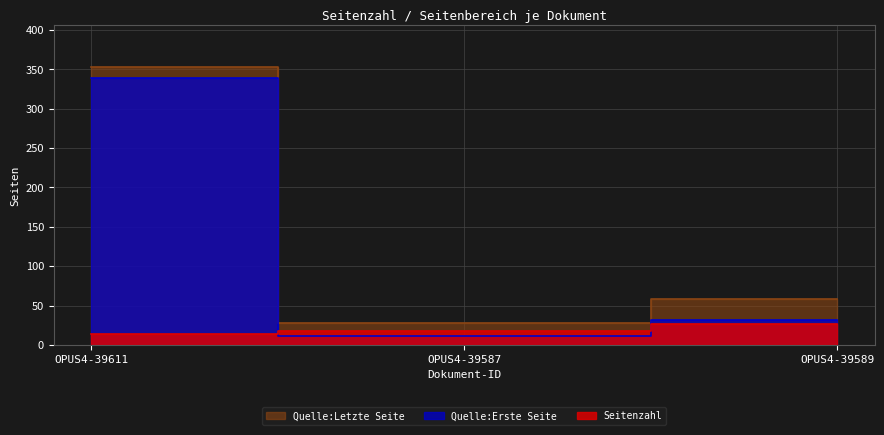

Which series has the largest total across all categories?

Quelle:Letzte Seite